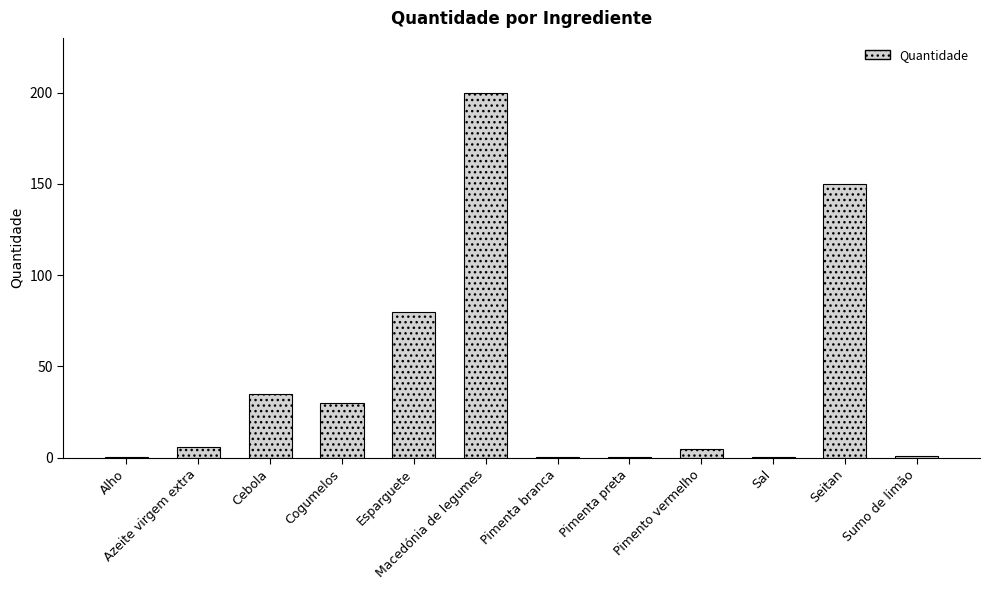

Where is the data nearest to the value 100?

Esparguete